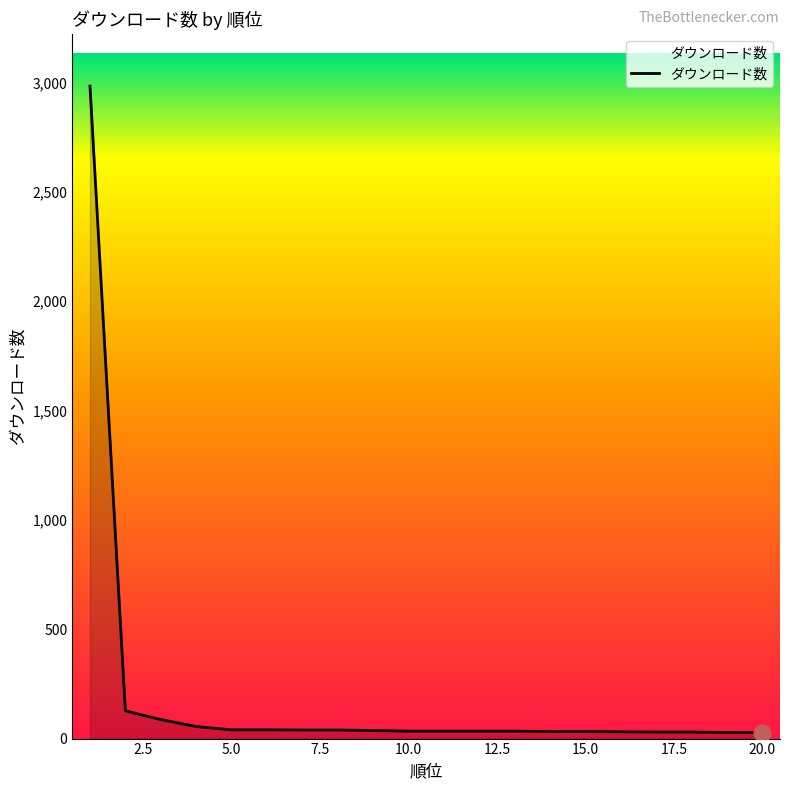

What is the minimum value shown in the chart?

27